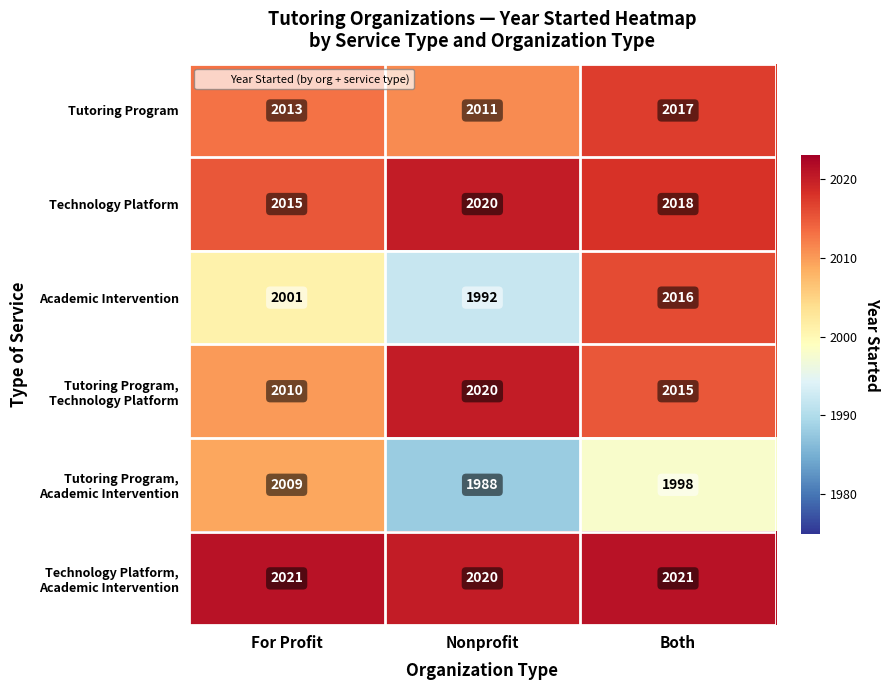

What is the approximate value of Tutoring Program at Nonprofit?

2011